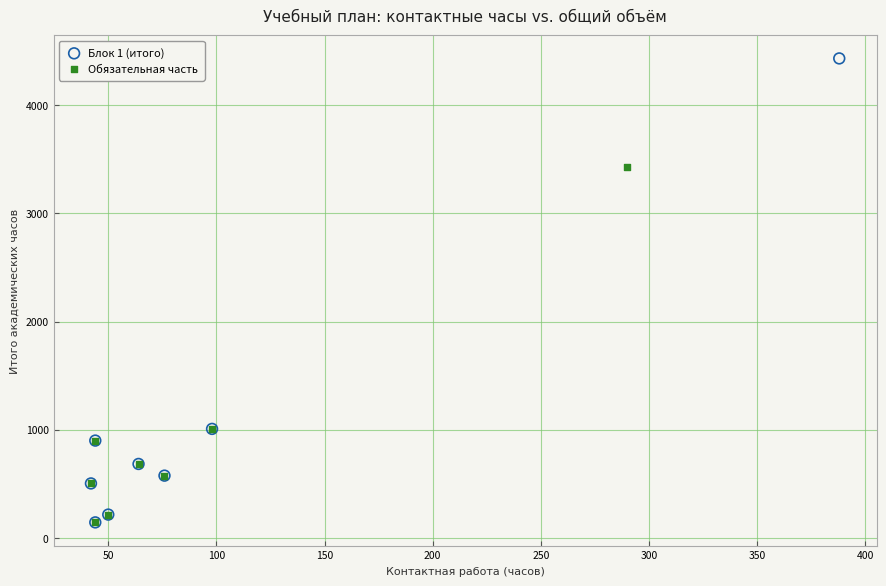

Which series contains the highest Y value?

Блок 1 (итого)